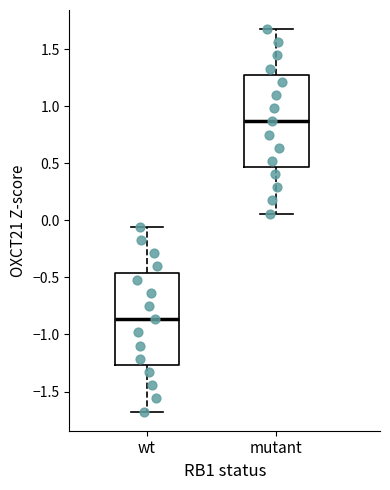

Reading left to right, read every box against the y-axis: the position of its median line, the range the box covers, and the ends of its whiskers. The values are not printed on the chart, so give them approximately, as read against the axis.

wt: median -0.85, box -1.25 to -0.45, whiskers -1.70 to -0.05
mutant: median 0.85, box 0.45 to 1.25, whiskers 0.05 to 1.65